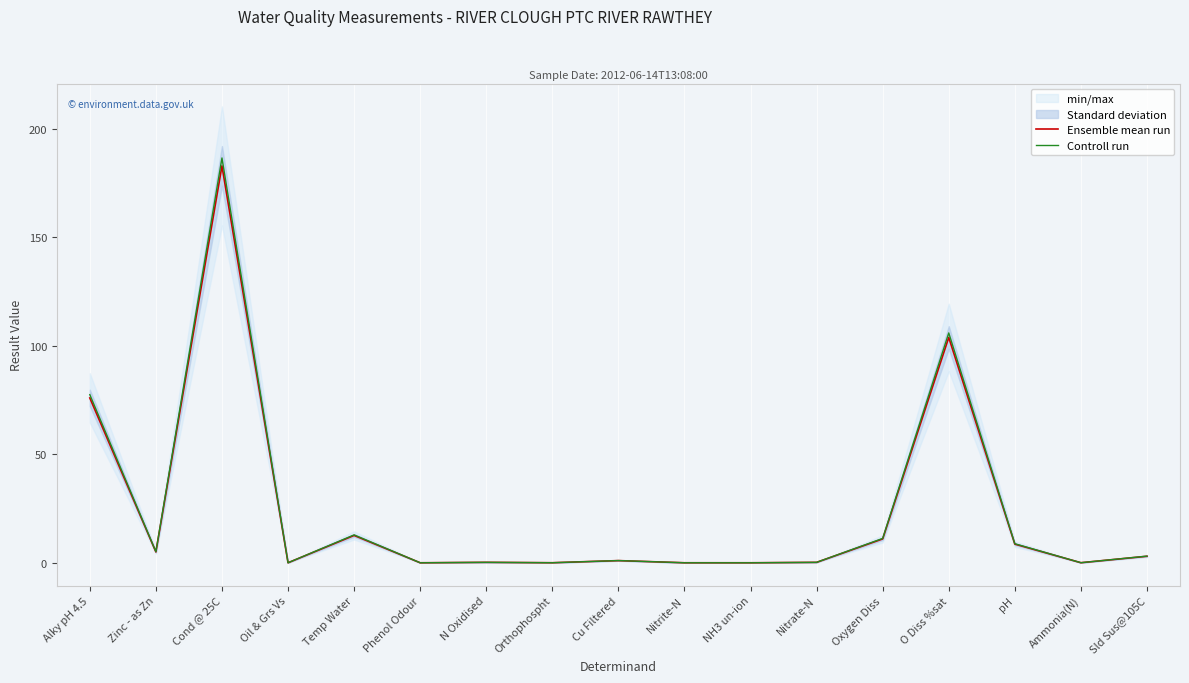

How many series are shown in this chart?

2